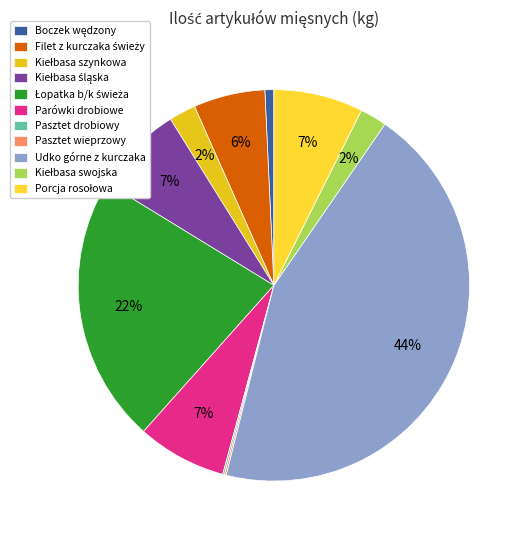

To the nearest percent, what is the combined percentage of Pasztet drobiowy and Łopatka b/k świeża?

22%